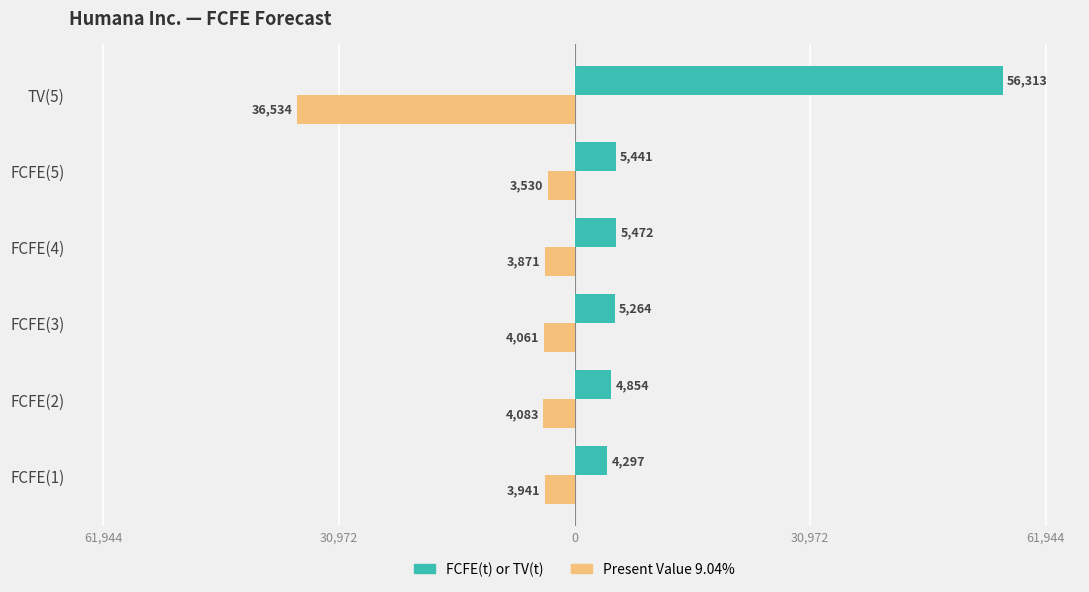

What is the sum of all Present Value 9.04% values?

-56020